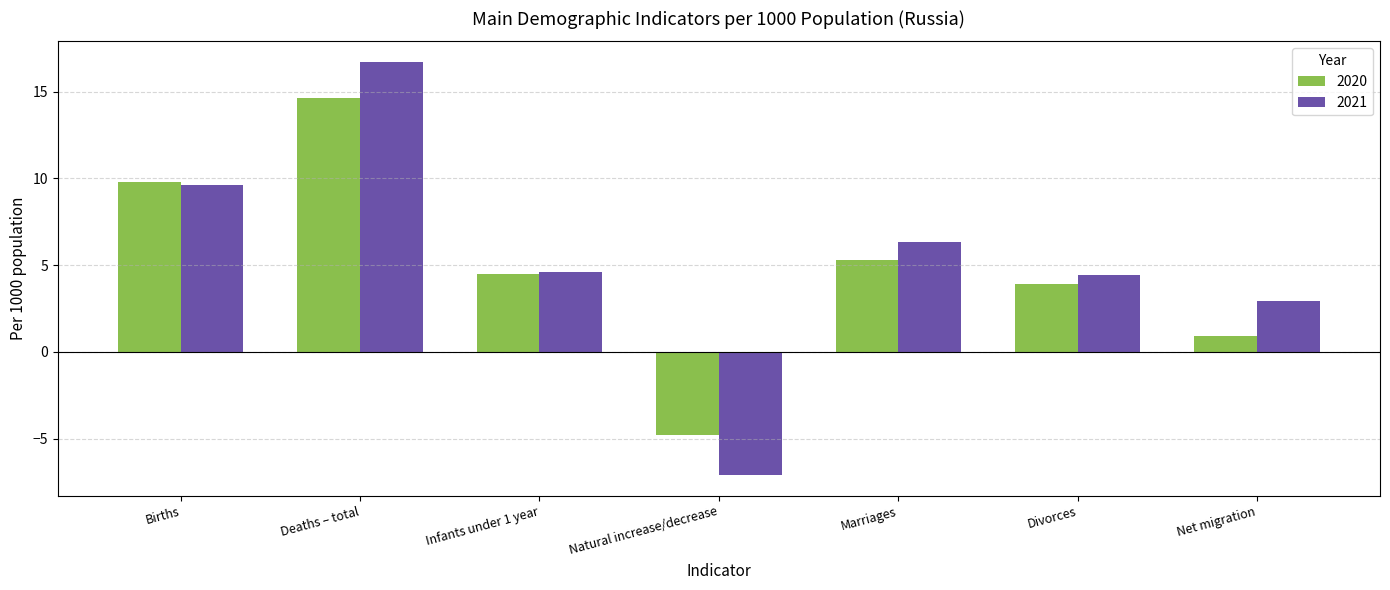

How many distinct data groups are displayed?

2